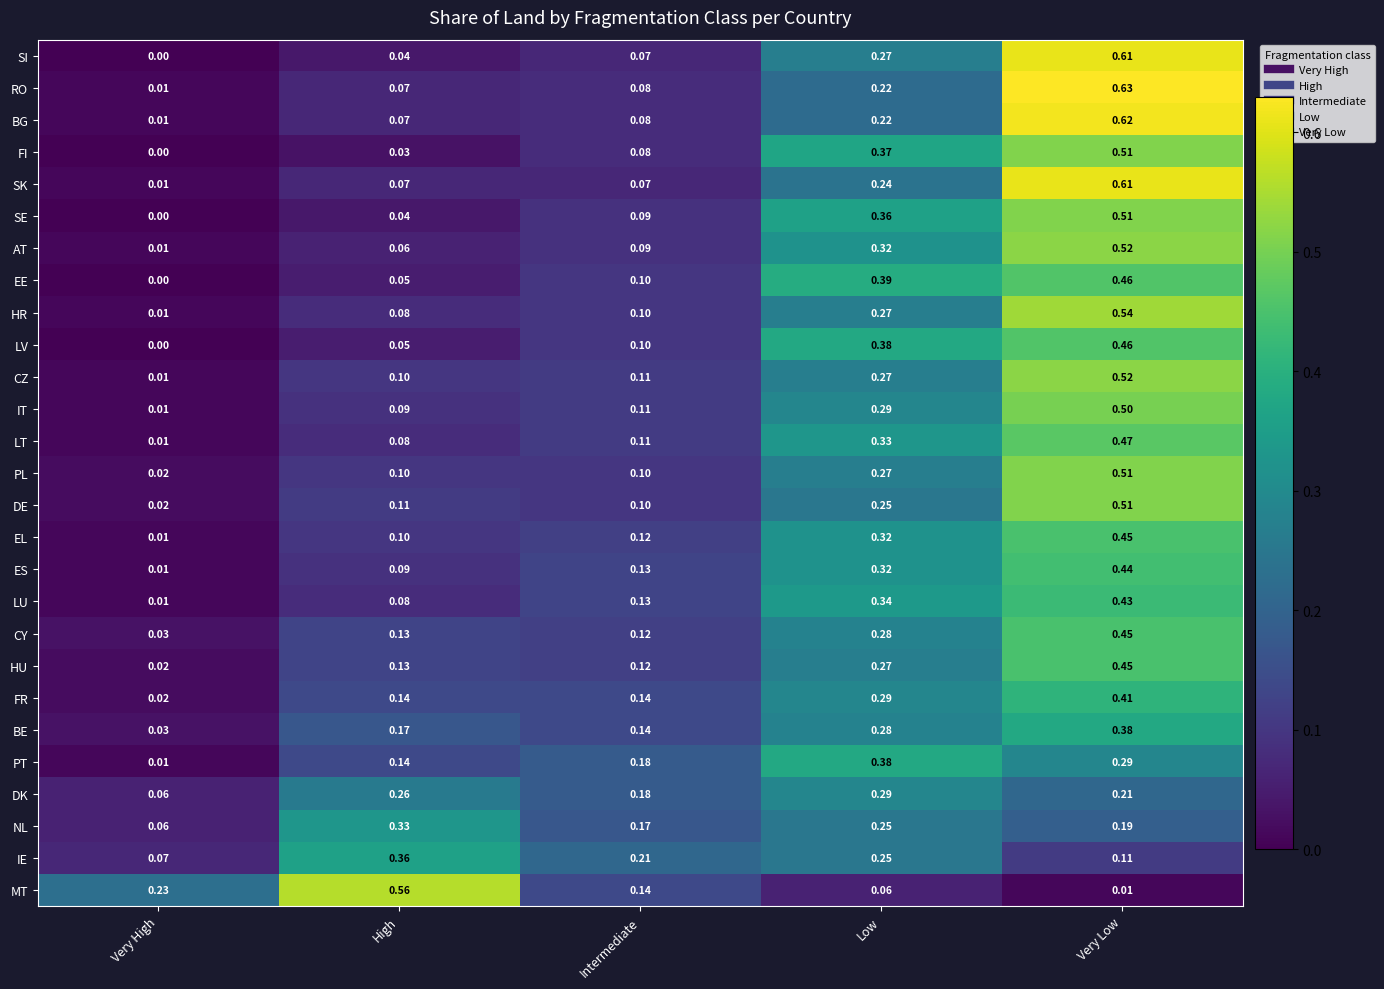

Which series changed the most between Low and Very Low?

RO